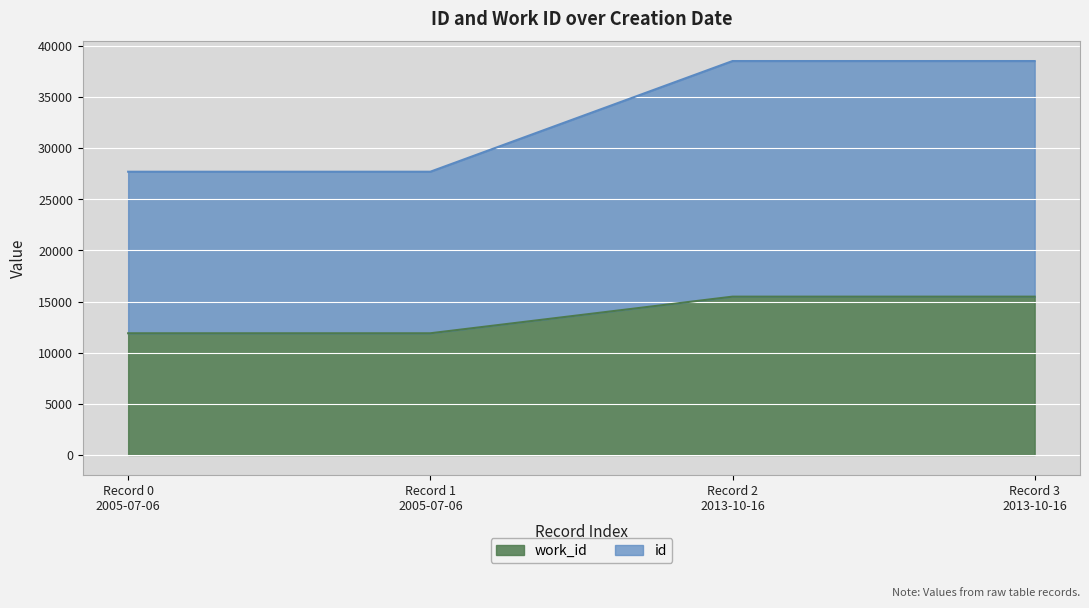

Which series has the largest total across all categories?

id